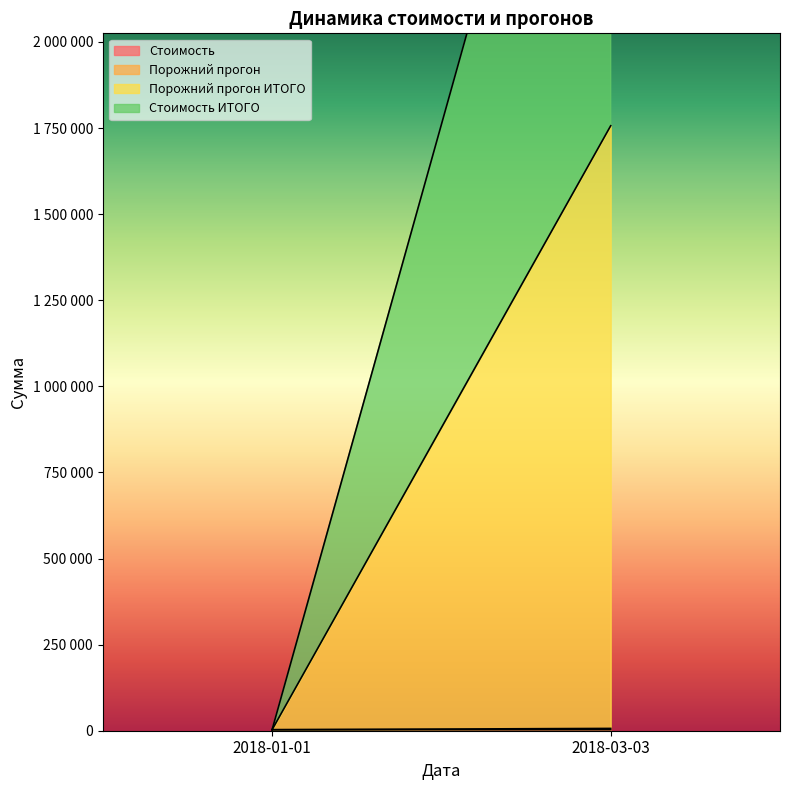

What is the label of the 1st point from the left?

2018-01-01